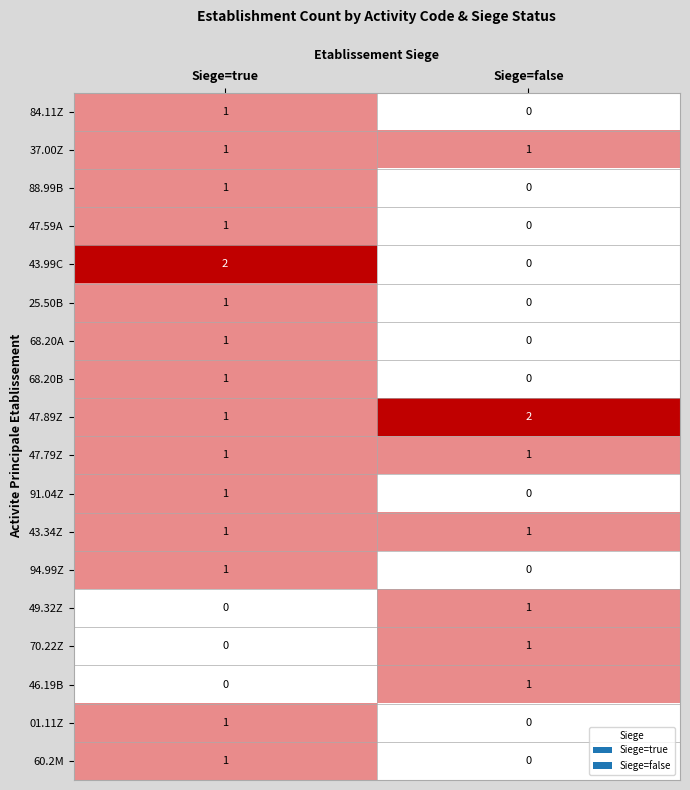

Which series has the widest spread of values?

43.99C